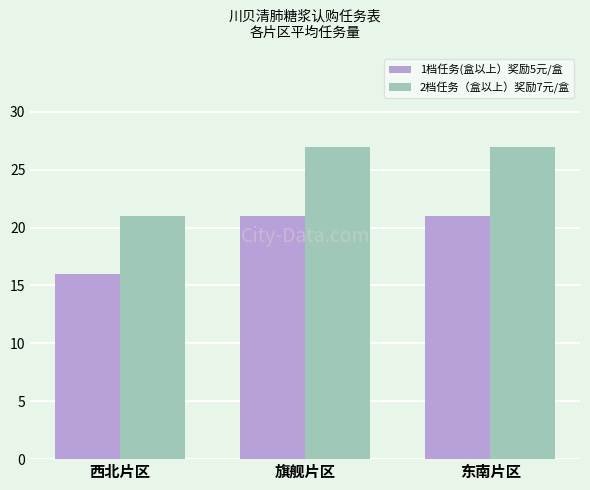

What is the difference between the 2档任务（盒以上）奖励7元/盒 values at 东南片区 and 西北片区?

6